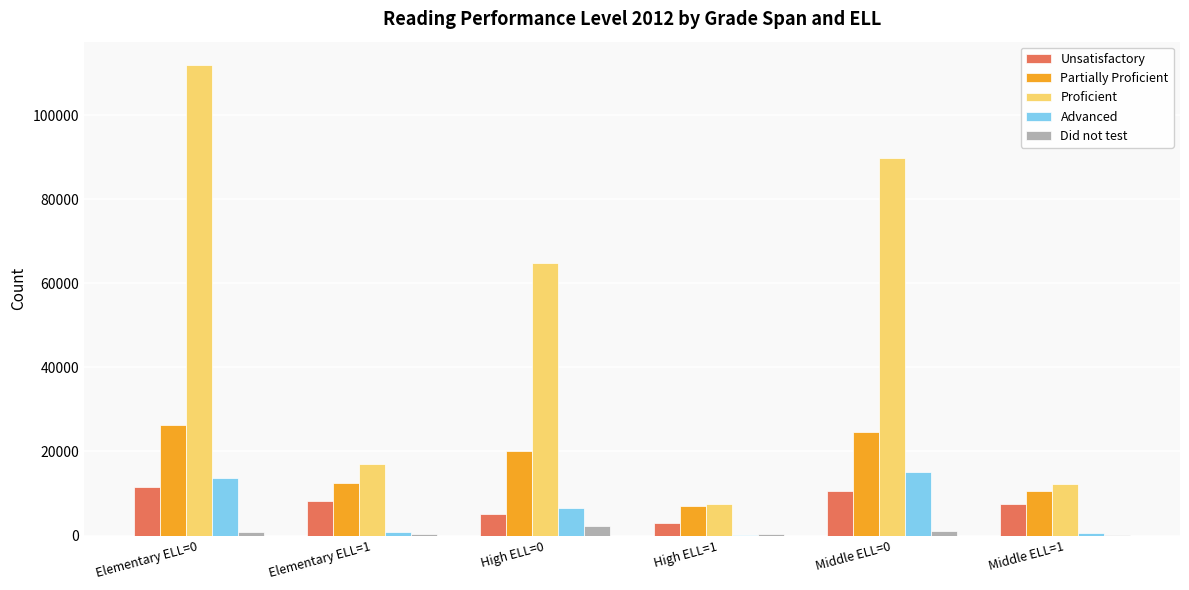

Is the value of Unsatisfactory at Elementary ELL=1 greater than the value of Proficient at Elementary ELL=1?

No